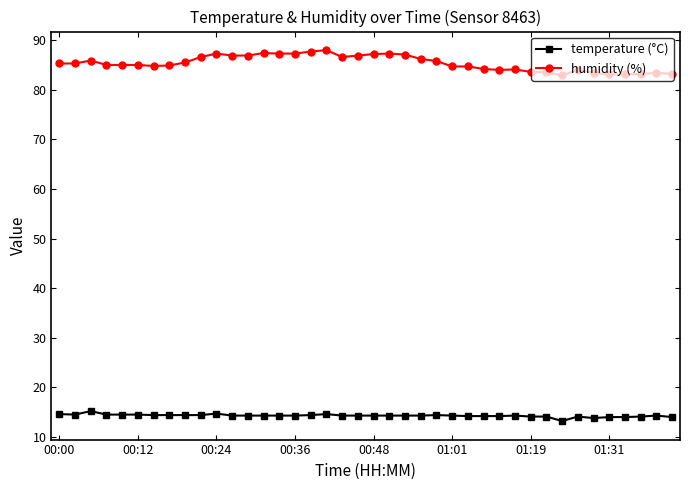

What is the sum of all temperature (°C) values?

571.7